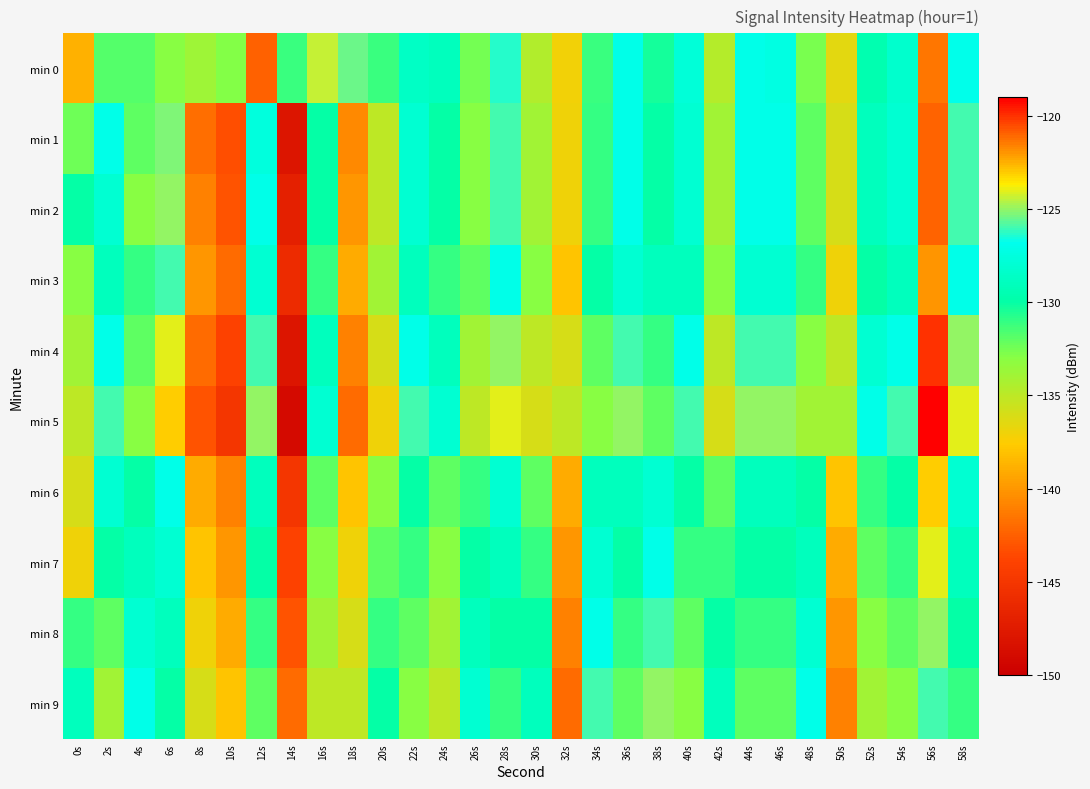

Which series changed the most between 2s and 4s?

min 5